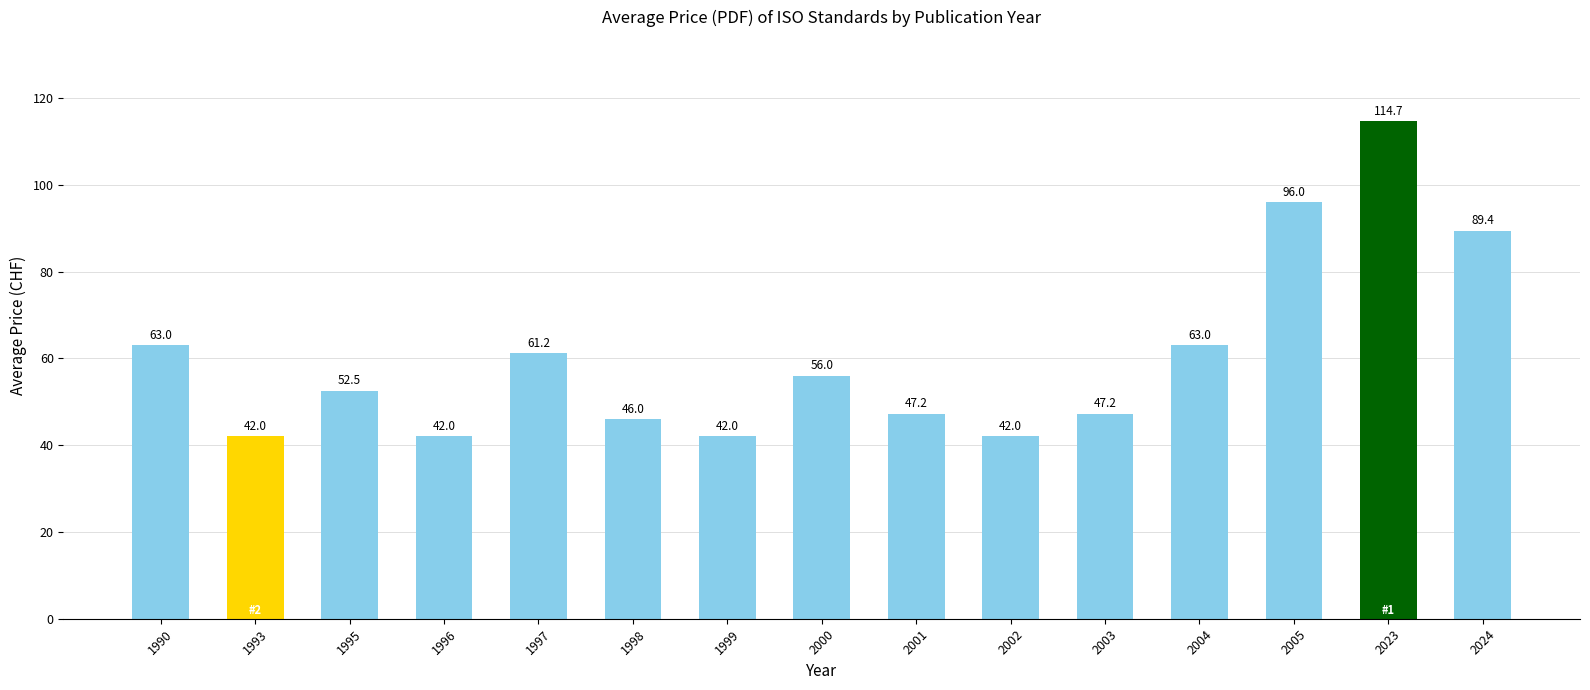

Which label corresponds to the largest value in the chart?

2023